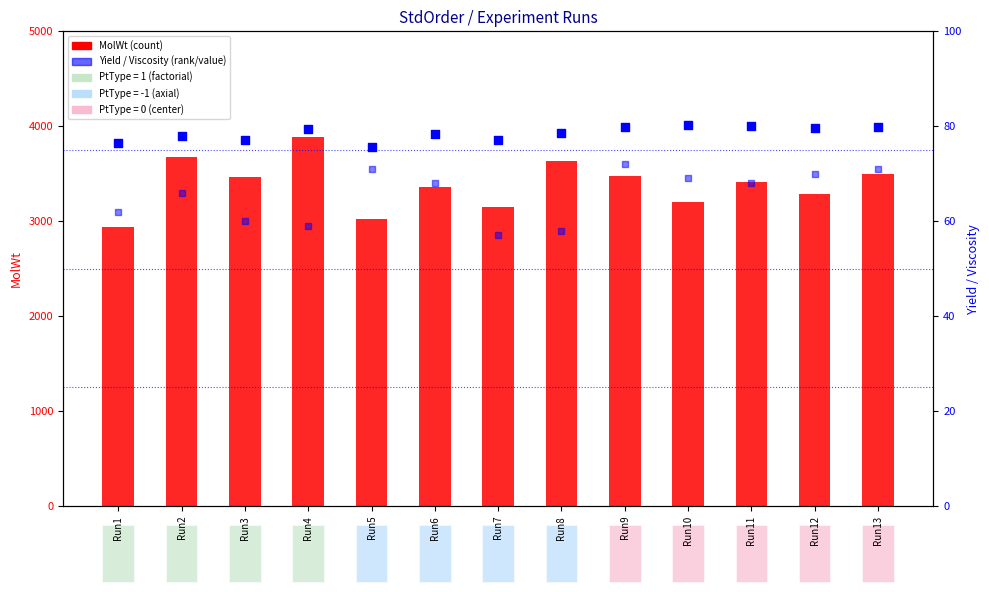

Which series has the widest spread of Y values?

MolWt